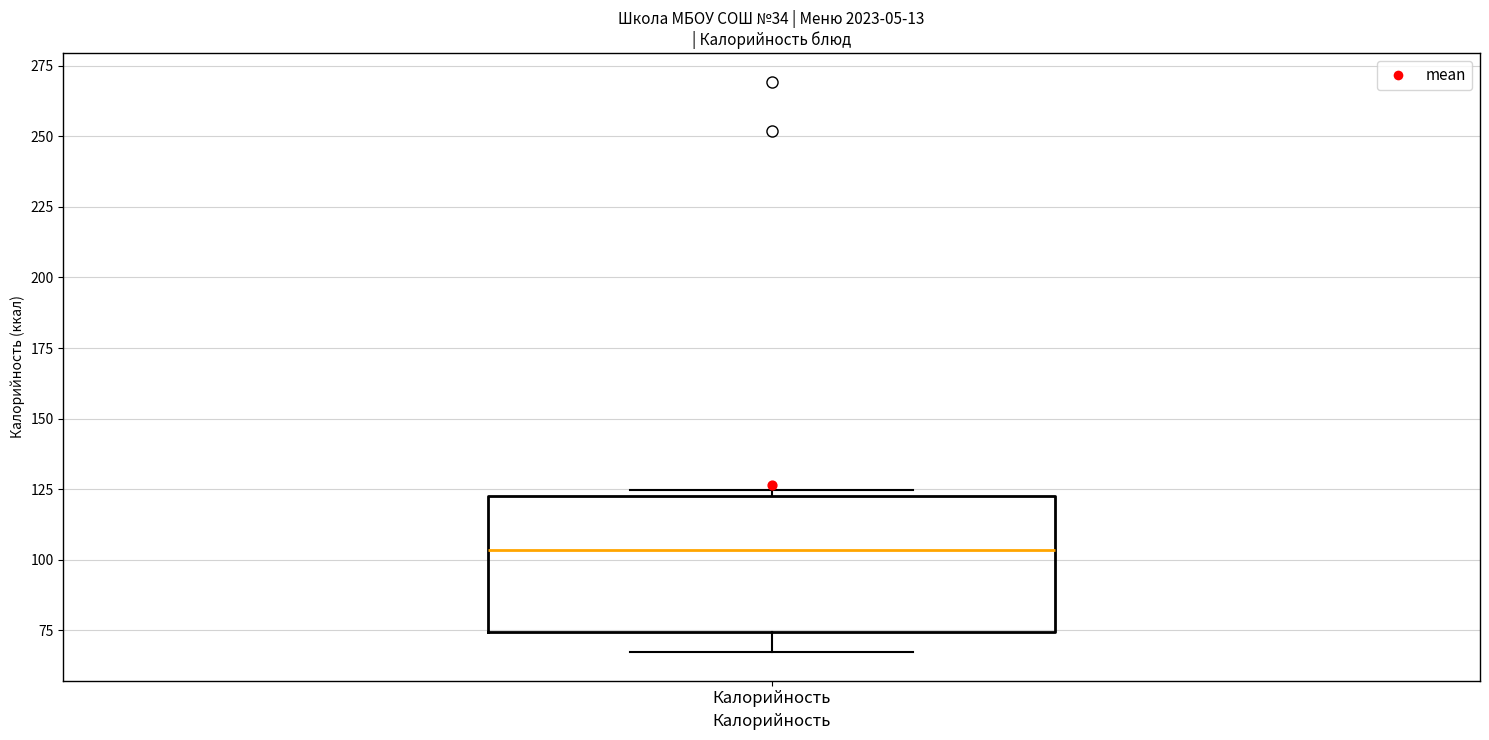

Read this box plot against the y-axis: the position of the median line, the range covered by the box, and the ends of both whiskers. The values are not printed on the chart, so give them approximately, as read against the axis.

median 105, box 75 to 125, whiskers 65 to 125 (just above the box's upper edge)